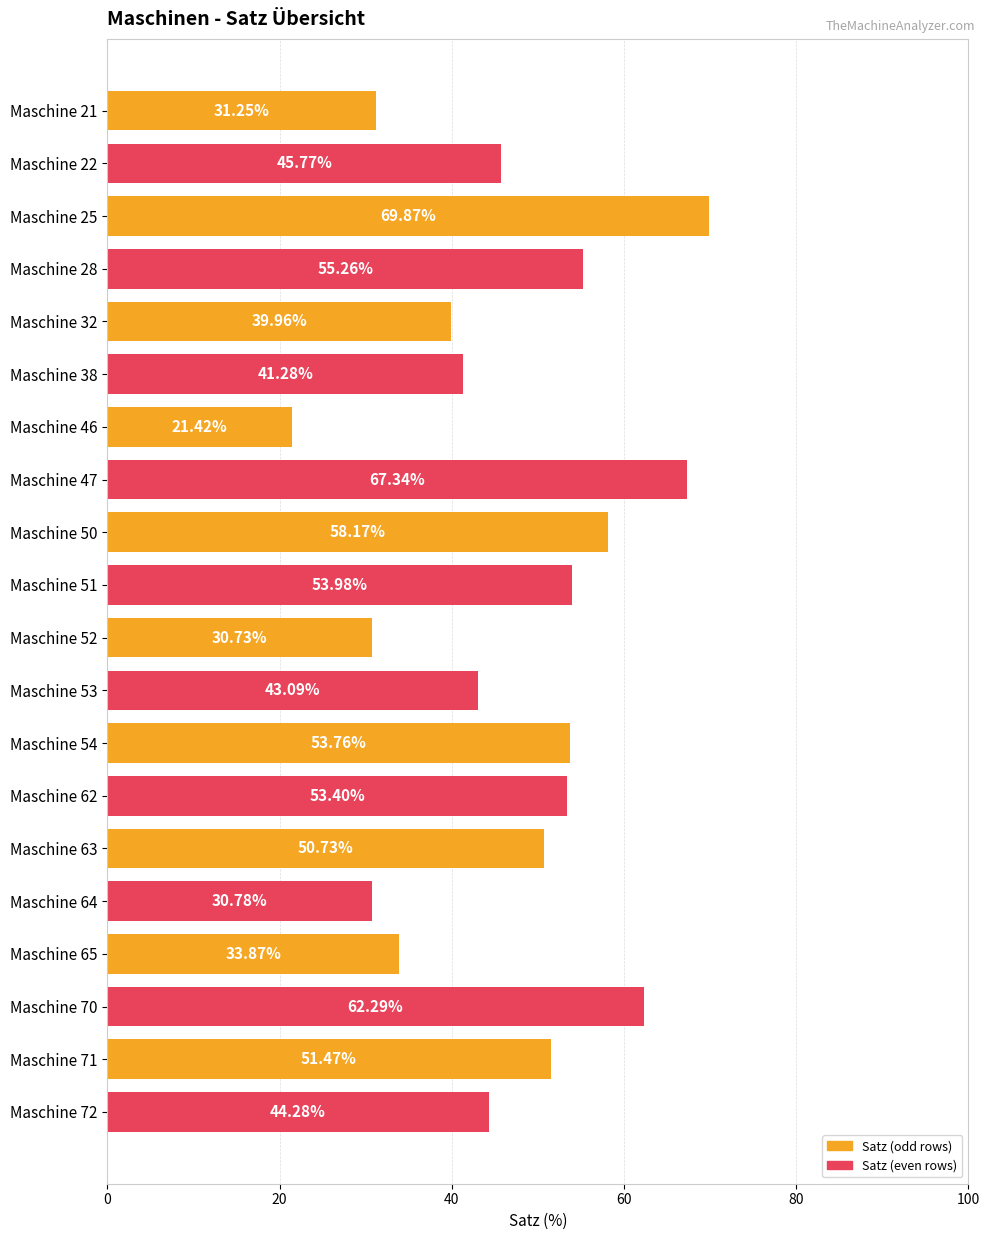

List the labels in order of value, smallest first.

Maschine 46, Maschine 52, Maschine 64, Maschine 21, Maschine 65, Maschine 32, Maschine 38, Maschine 53, Maschine 72, Maschine 22, Maschine 63, Maschine 71, Maschine 62, Maschine 54, Maschine 51, Maschine 28, Maschine 50, Maschine 70, Maschine 47, Maschine 25